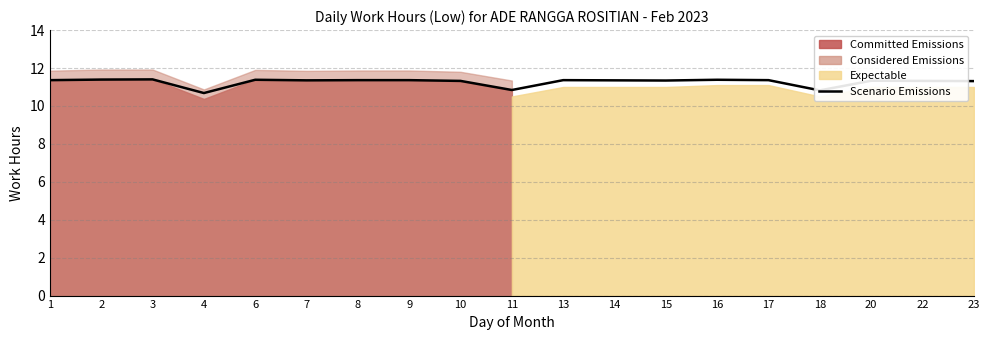

At which label does the data first exceed 11?

1